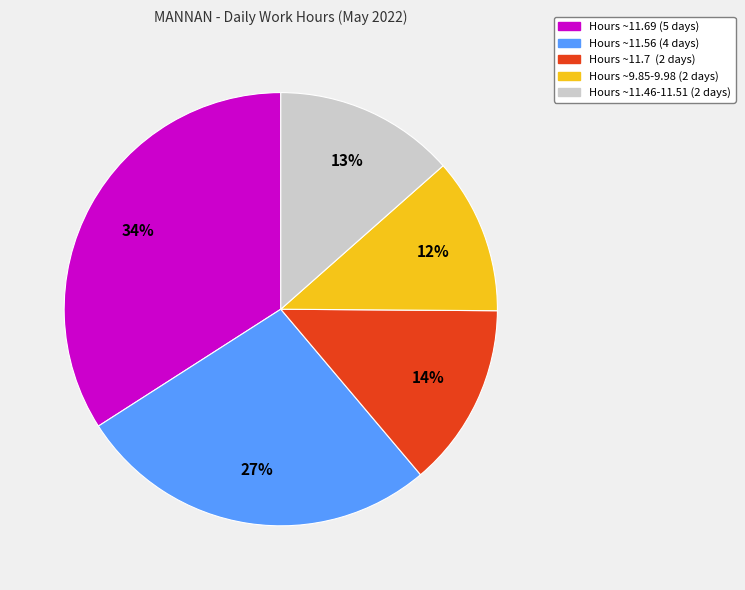

To the nearest percent, what is the difference between the largest and smallest slice percentages?

22%